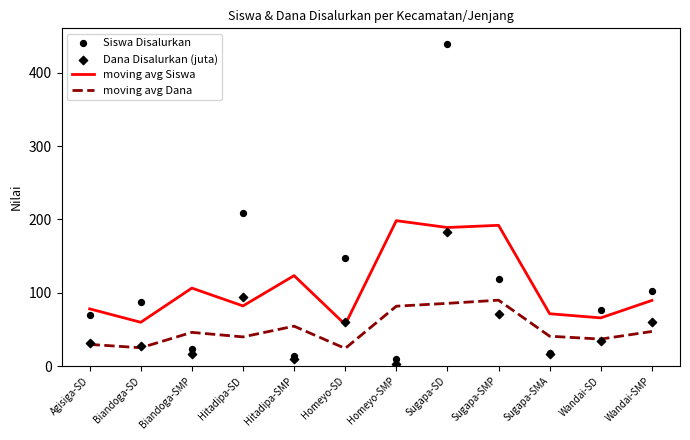

What are all the series names shown in the legend?

moving avg Siswa, moving avg Dana, Siswa Disalurkan, Dana Disalurkan (juta)